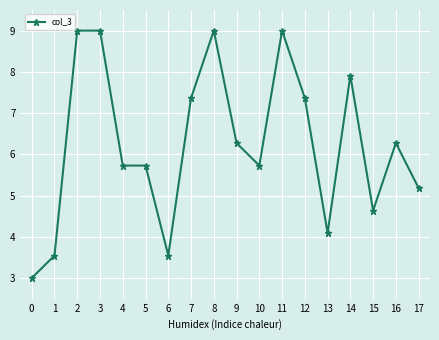

What is the smallest value displayed?

3.0